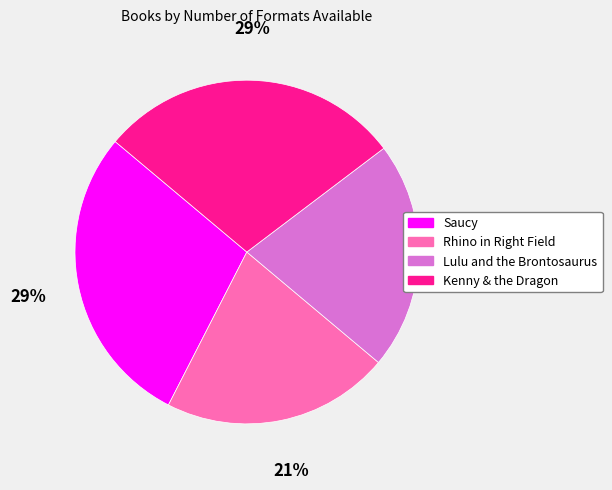

To the nearest percent, what percentage of the pie is Lulu and the Brontosaurus?

21%